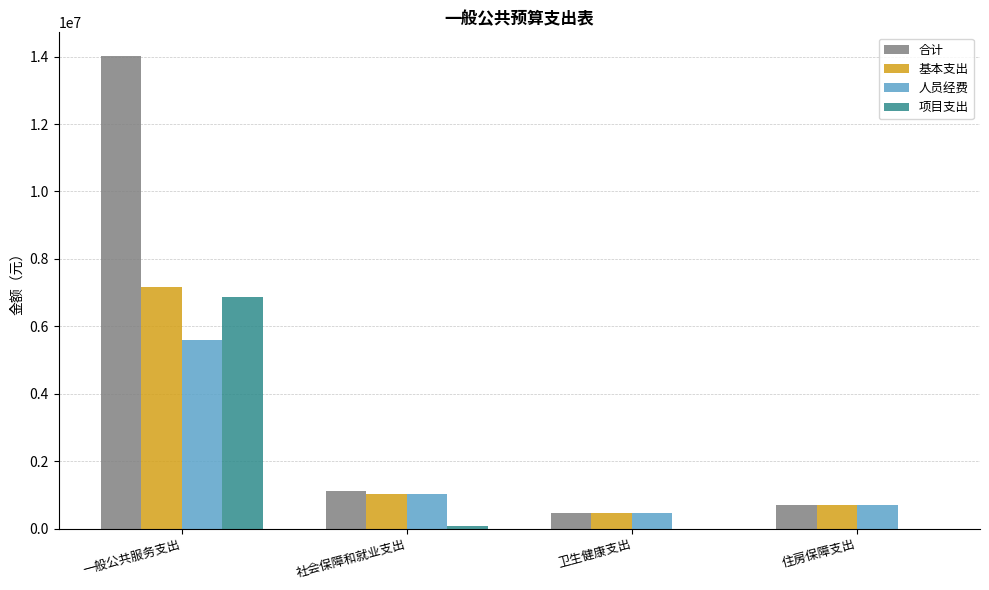

Reading left to right, transcribe all the data shown in this chart.

合计: 14018386.0	1113717.7	468127.3	712534.7
基本支出: 7158386.0	1033717.7	468127.3	712534.7
人员经费: 5604603.4	1033717.7	468127.3	712534.7
项目支出: 6860000.0	80000.0	0.0	0.0